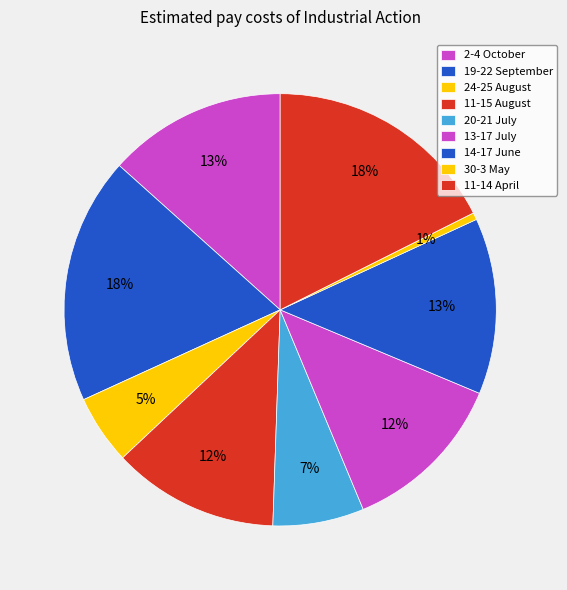

Count the number of slices in the pie.

9